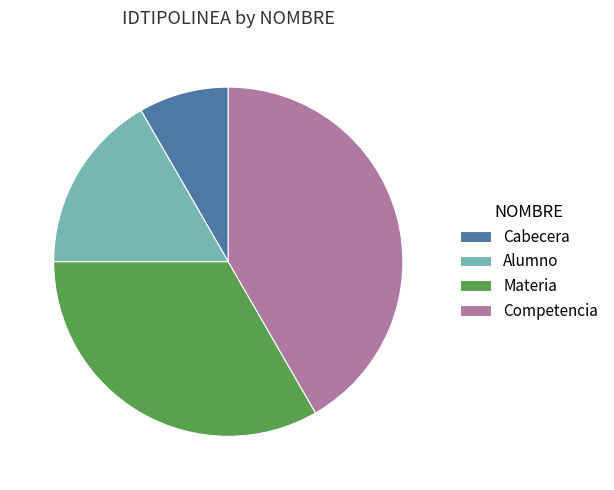

Between Alumno and Materia, which is larger?

Materia